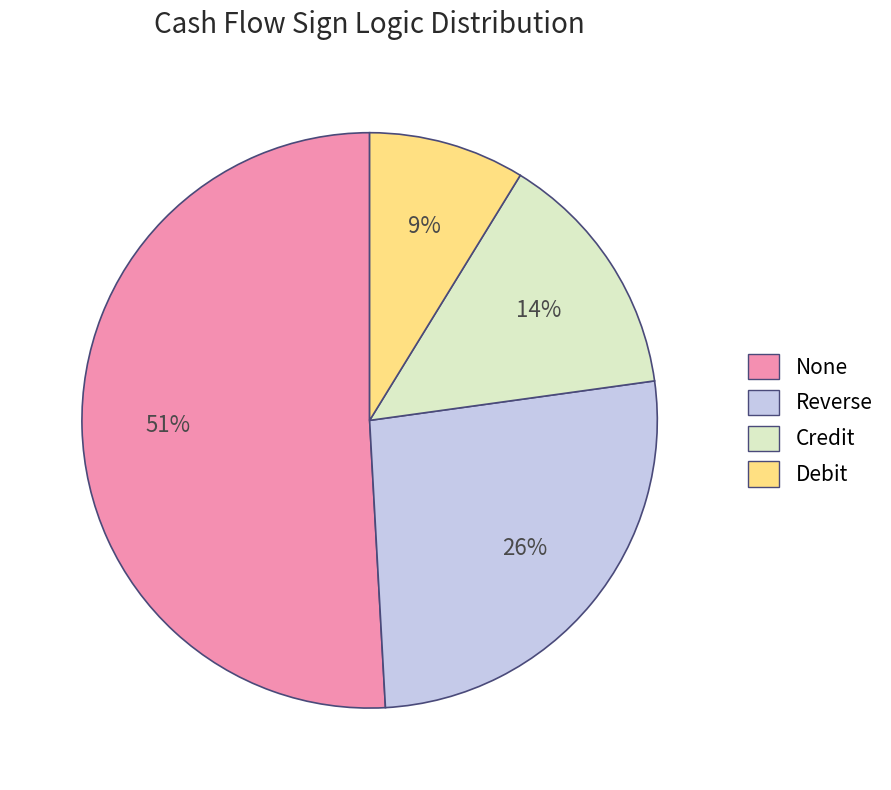

Which has a higher value, Debit or Reverse?

Reverse